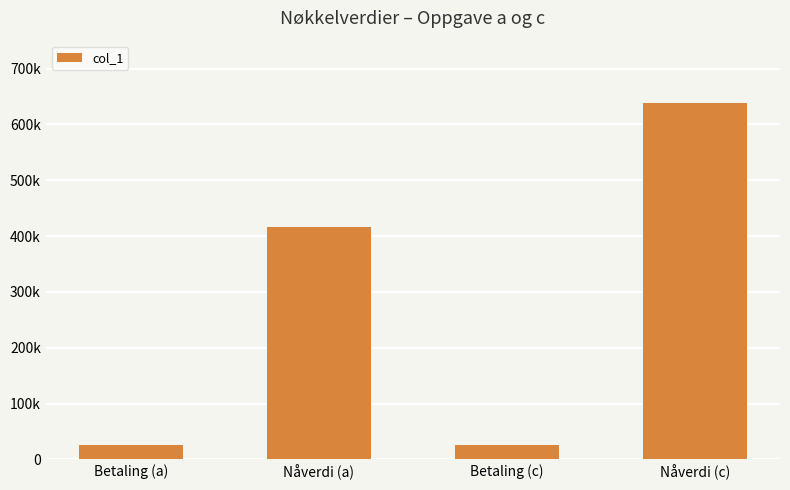

What is the label of the 1st bar from the left?

Betaling (a)